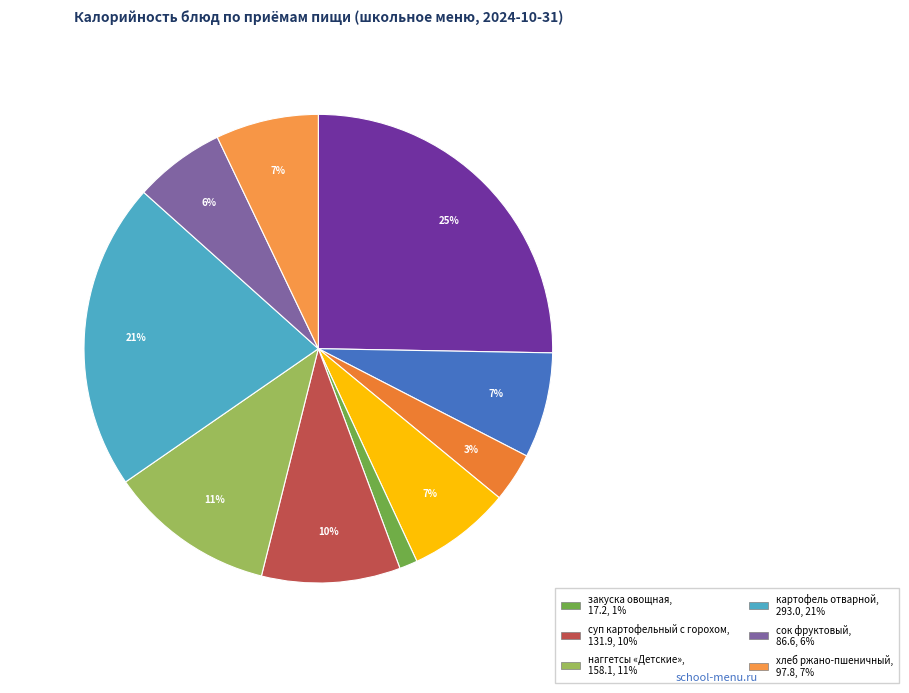

How many slices are in this pie chart?

10